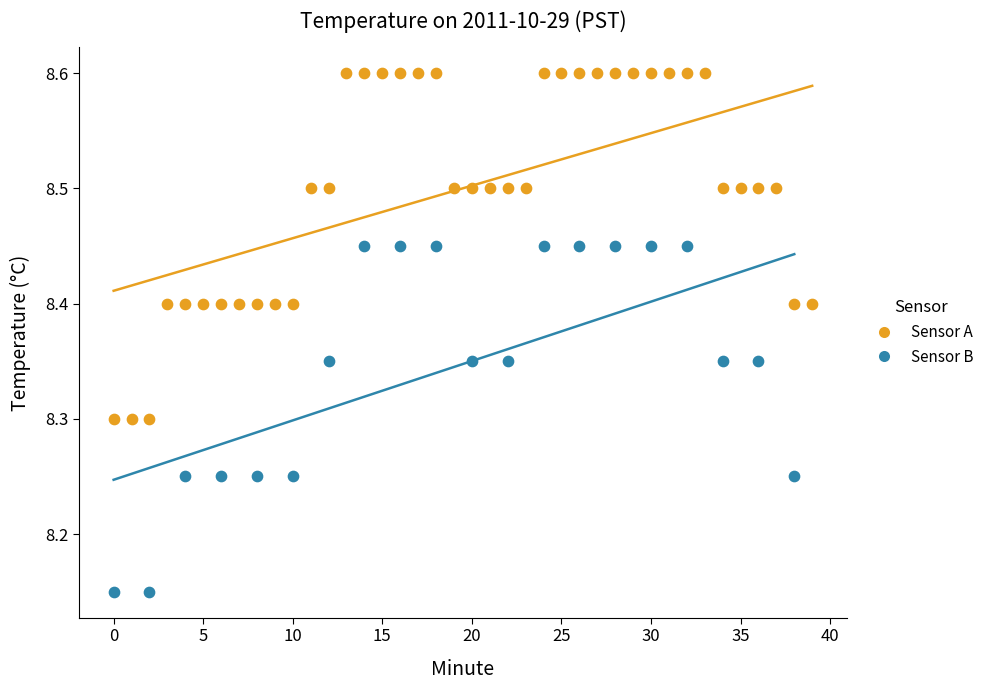

Which series contains the highest Y value?

Sensor A